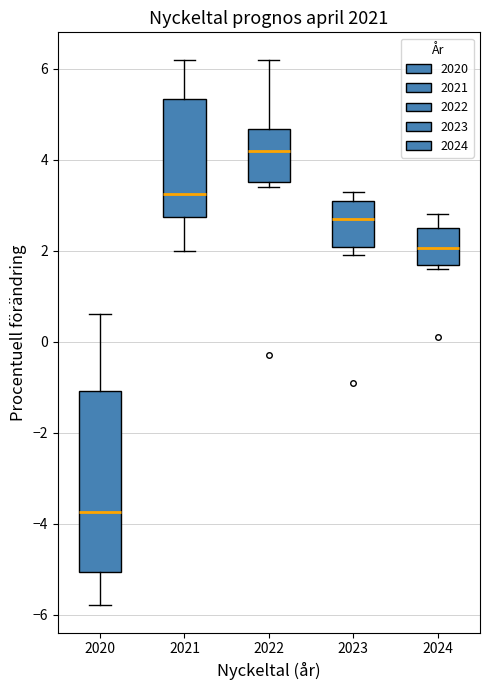

Comparing the boxes themselves (not the whiskers), which one is the tallest?

2020